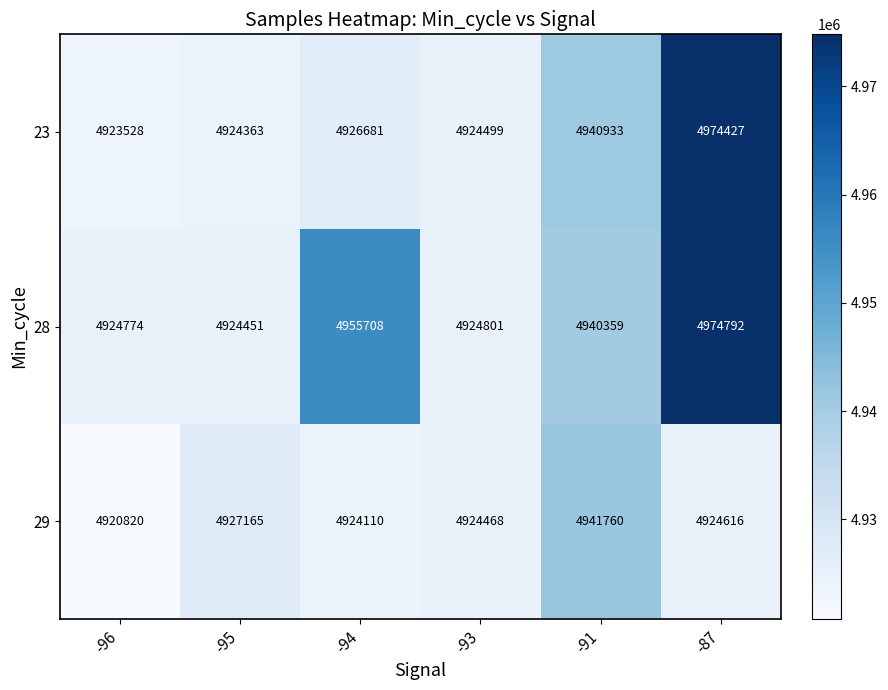

At -96, list the series in order from smallest to largest.

29, 23, 28